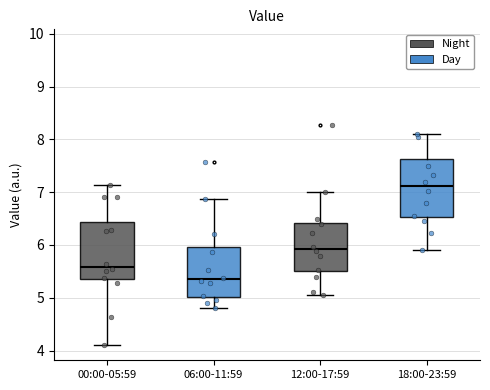

Reading left to right, read every box against the y-axis: the position of its median line, the range the box covers, and the ends of its whiskers. The values are not printed on the chart, so give them approximately, as read against the axis.

00:00-05:59: median 5.6, box 5.4 to 6.4, whiskers 4.1 to 7.1
06:00-11:59: median 5.4, box 5.0 to 6.0, whiskers 4.8 to 6.9
12:00-17:59: median 5.9, box 5.5 to 6.4, whiskers 5.1 to 7.0
18:00-23:59: median 7.1, box 6.5 to 7.6, whiskers 5.9 to 8.1